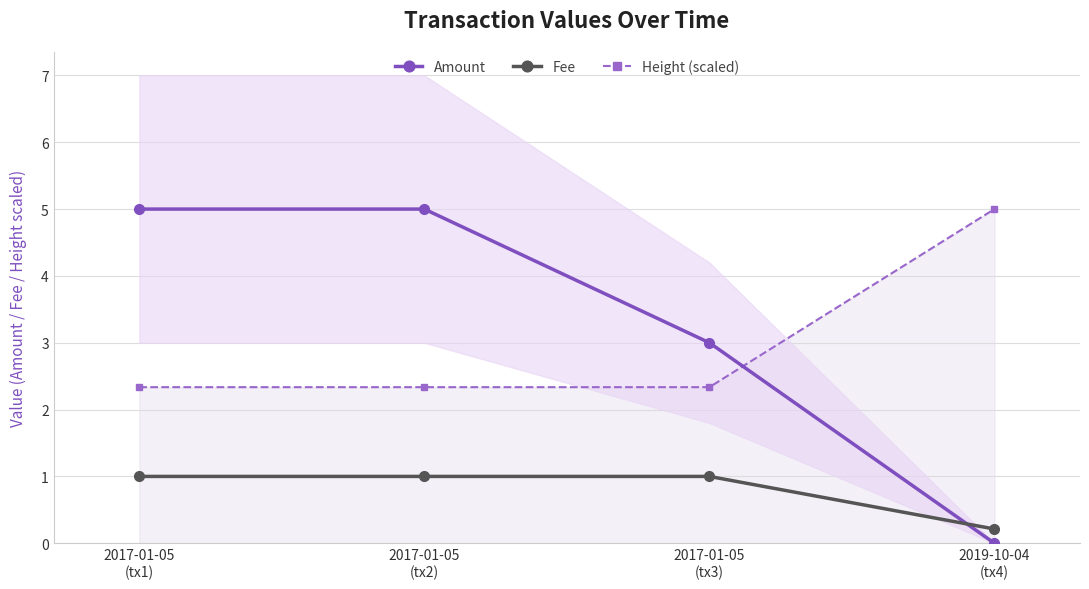

How many intersections are there between Fee and Amount?

1